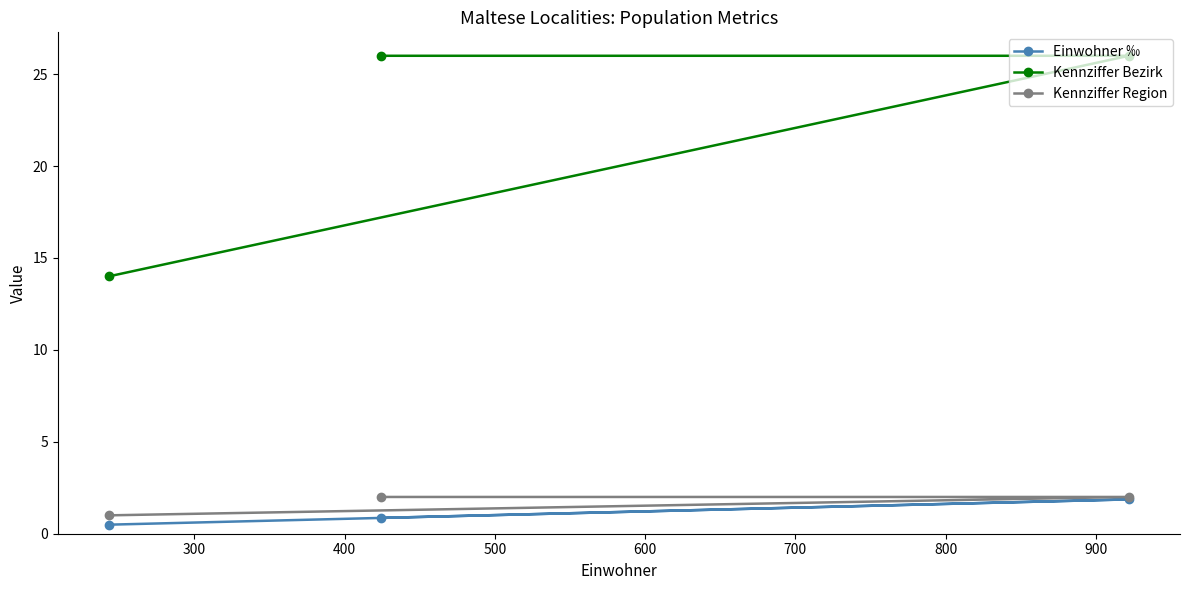

What is the value of the Kennziffer Bezirk point at the 1st from the left?

14.0